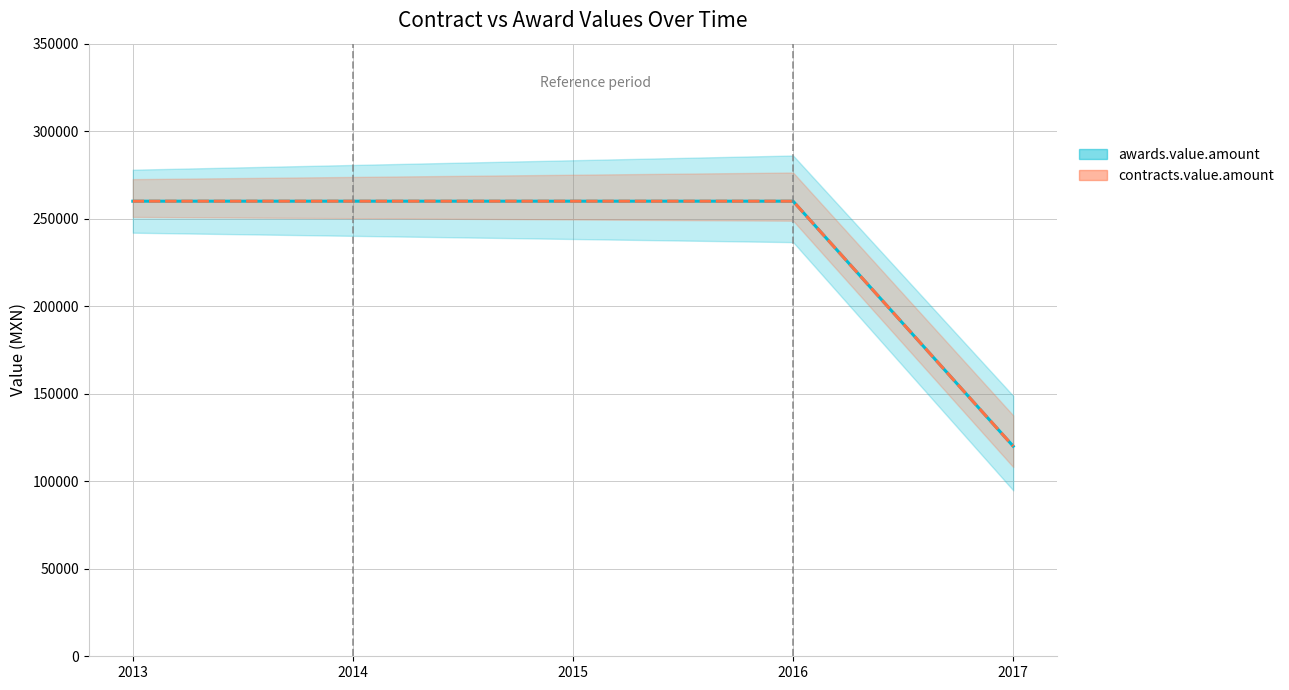

Reading left to right, transcribe all the data shown in this chart.

awards.value.amount: 260000	260000	260000	260000	120000
contracts.value.amount: 260000	260000	260000	260000	120000